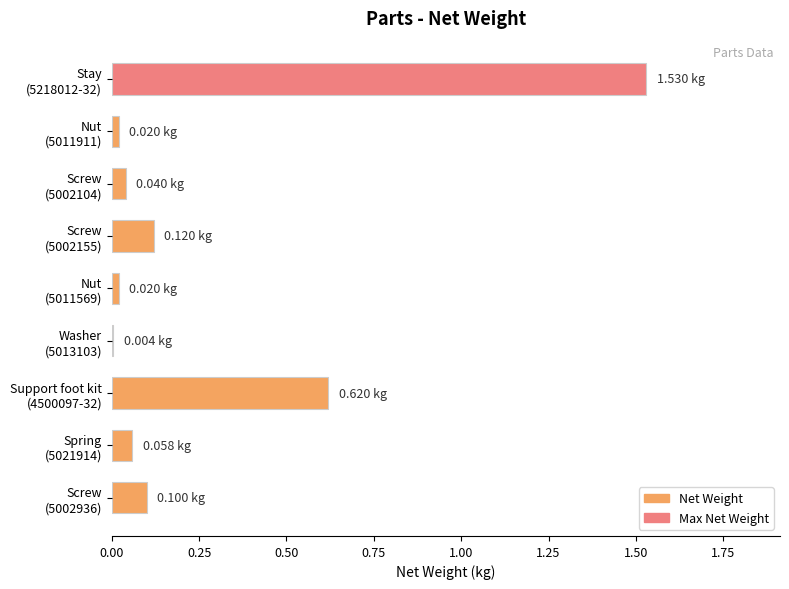

Are the bars horizontal?

Yes